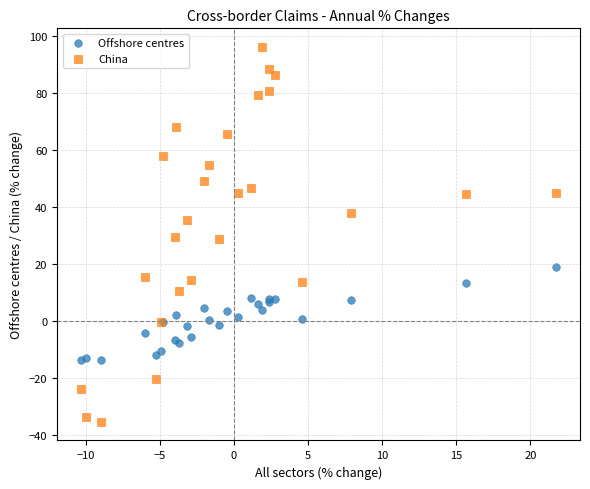

Which series has the largest Y range (max minus min)?

China